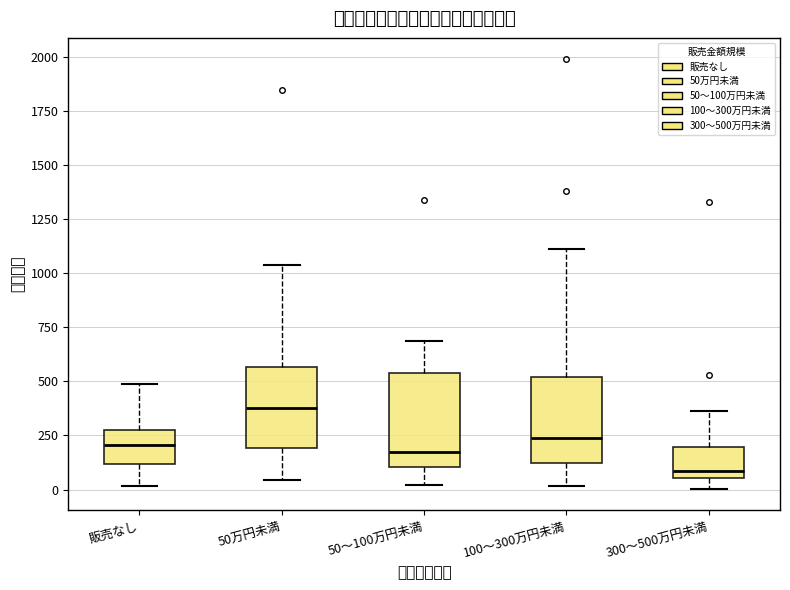

Reading left to right, read every box against the y-axis: the position of its median line, the range the box covers, and the ends of its whiskers. The values are not printed on the chart, so give them approximately, as read against the axis.

販売なし: median 200, box 100 to 250, whiskers 0 to 500
50万円未満: median 400, box 200 to 550, whiskers 50 to 1050
50～100万円未満: median 150, box 100 to 550, whiskers 0 to 700
100～300万円未満: median 250, box 100 to 500, whiskers 0 to 1100
300～500万円未満: median 100, box 50 to 200, whiskers 0 to 350